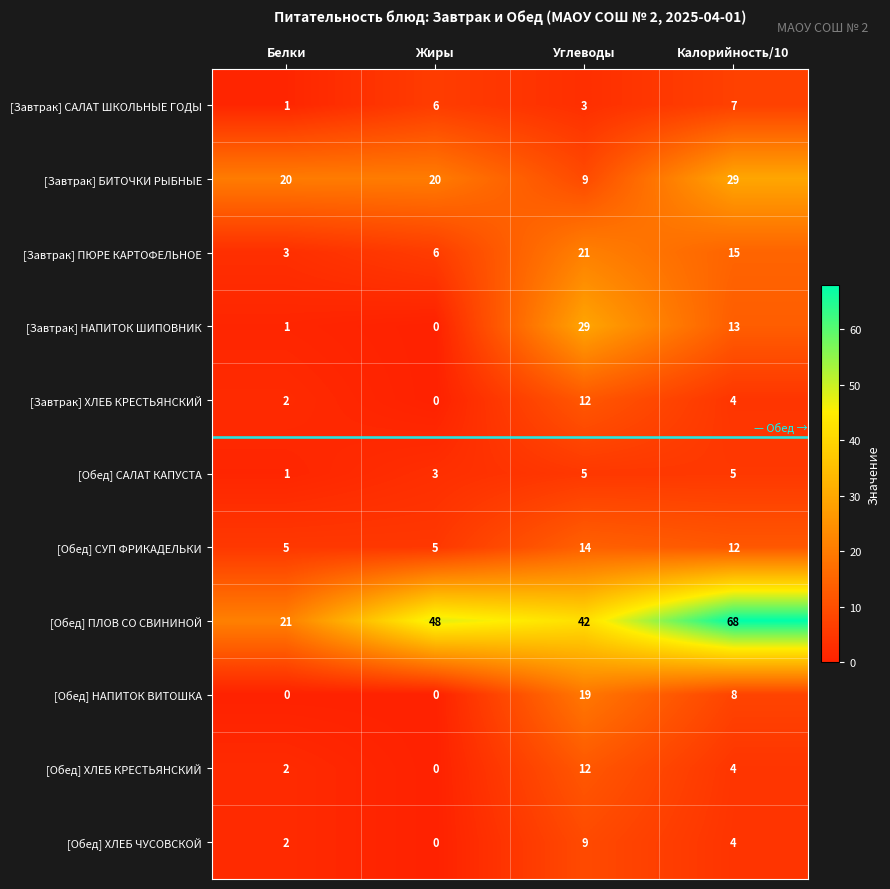

Which series changed the most between Белки and Калорийность/10?

[Обед] ПЛОВ СО СВИНИНОЙ